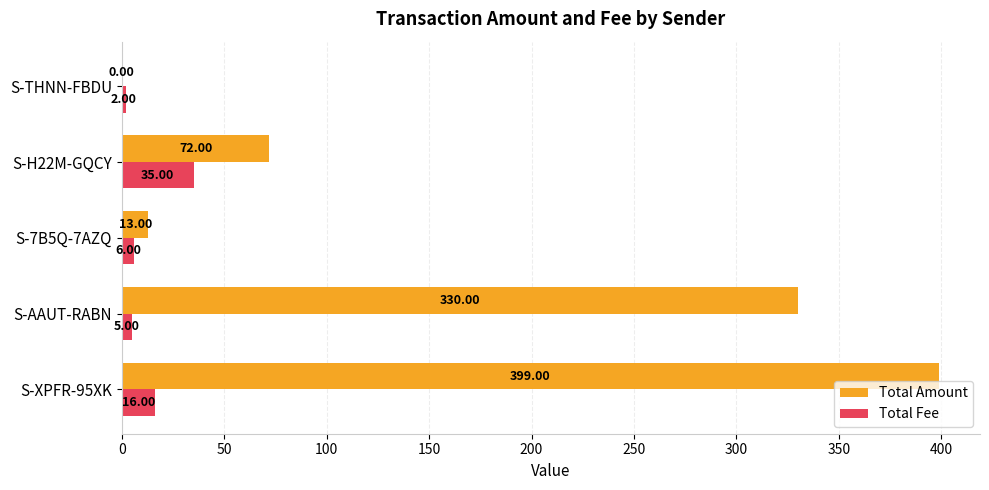

What is the total value across all series at S-XPFR-95XK?

415.0